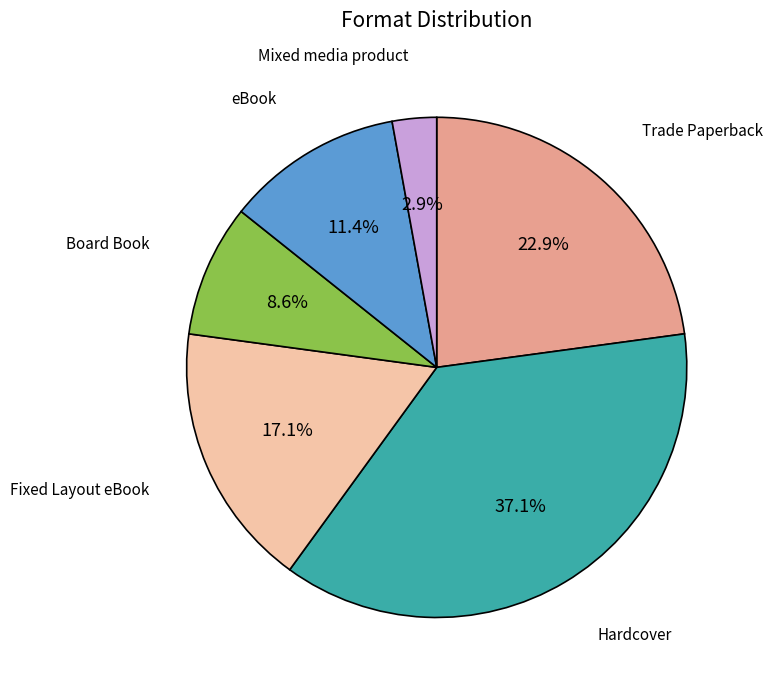

Does any single category account for the majority?

No